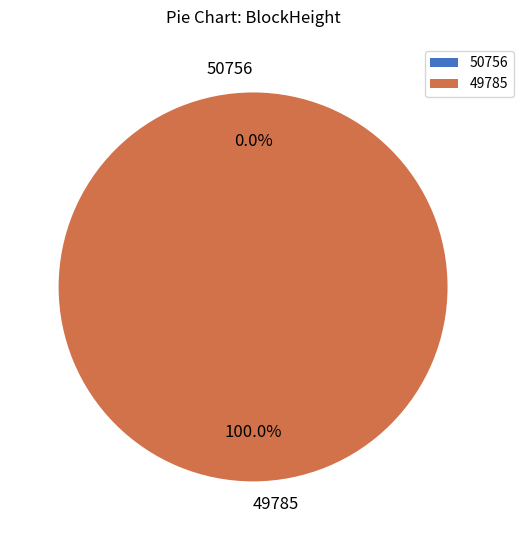

Which slice is the largest?

49785